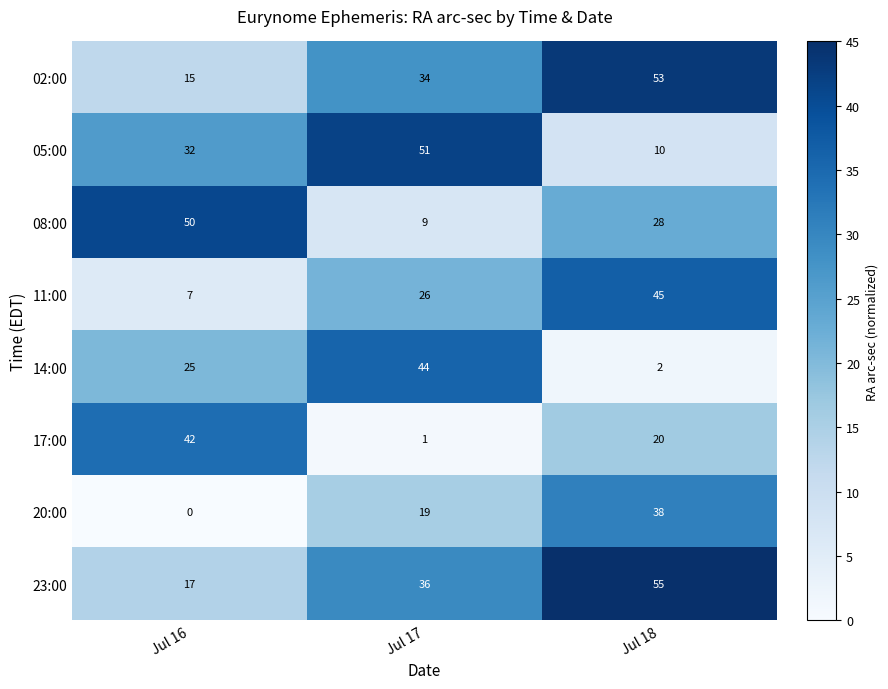

Reading left to right, extract all data points from this chart.

02:00: Jul 16=15	Jul 17=34	Jul 18=53
05:00: Jul 16=32	Jul 17=51	Jul 18=10
08:00: Jul 16=50	Jul 17=9	Jul 18=28
11:00: Jul 16=7	Jul 17=26	Jul 18=45
14:00: Jul 16=25	Jul 17=44	Jul 18=2
17:00: Jul 16=42	Jul 17=1	Jul 18=20
20:00: Jul 16=0	Jul 17=19	Jul 18=38
23:00: Jul 16=17	Jul 17=36	Jul 18=55